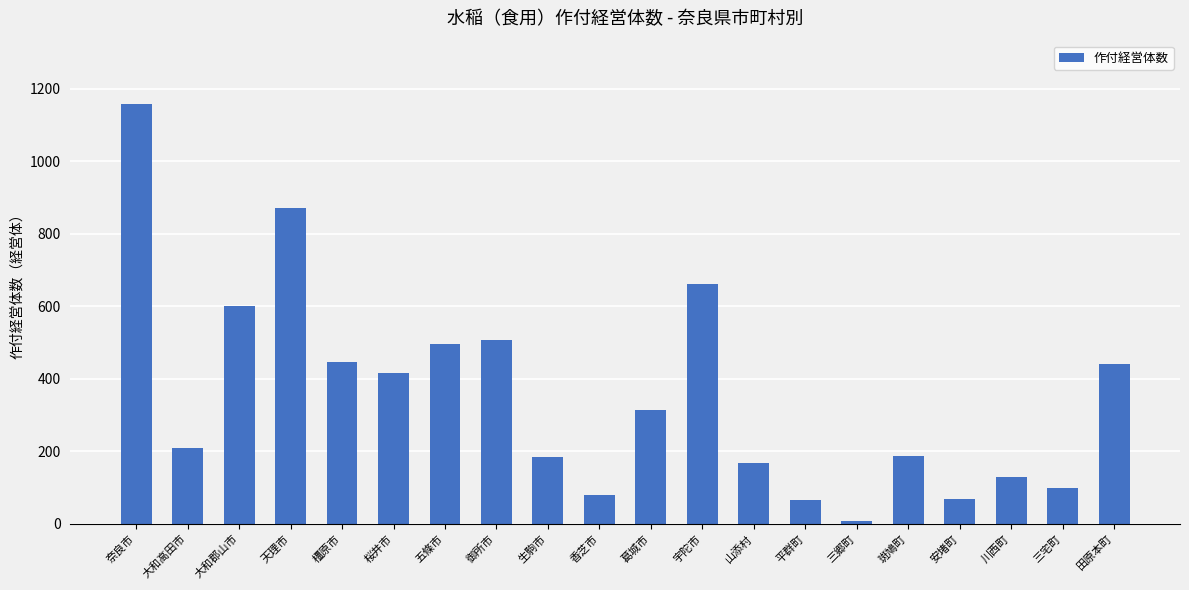

What is the change in value from 大和高田市 to 川西町?

-82